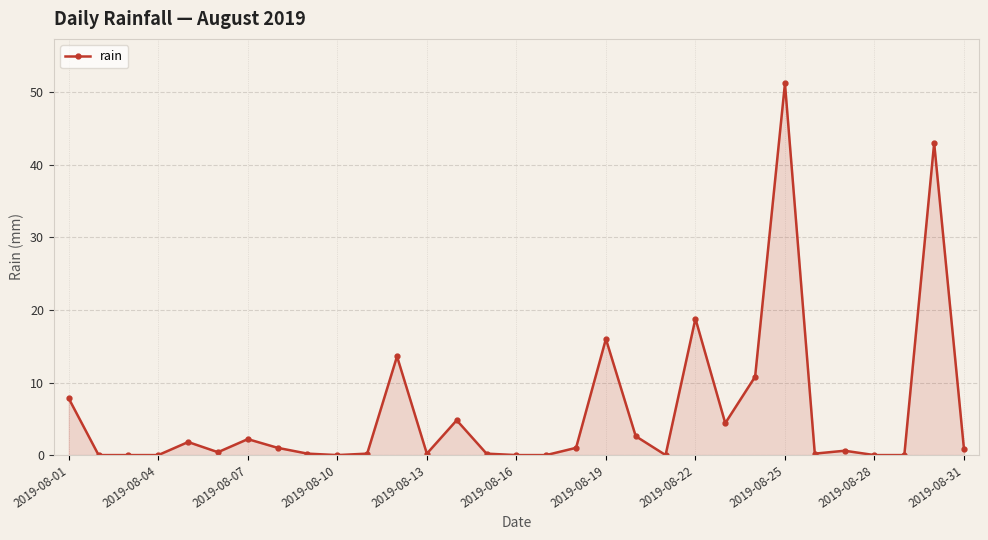

What is the sum of all values?

181.8